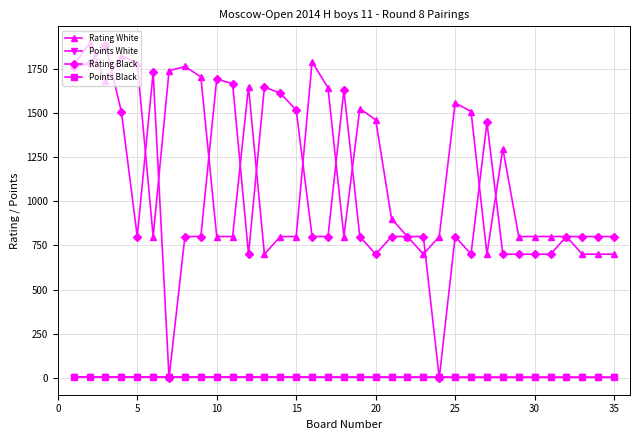

What is the value of the Rating White point at the 15th from the left?

800.0